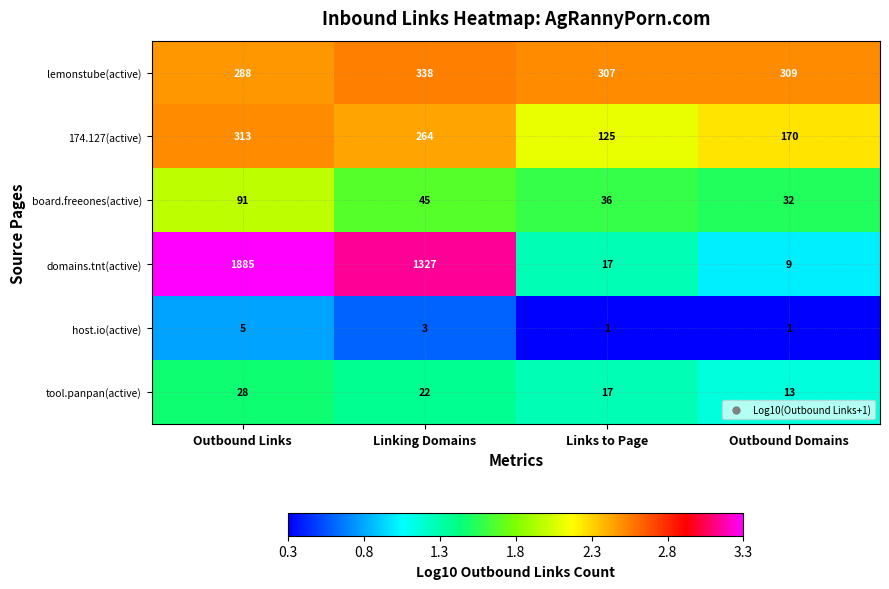

What is the spread (max minus min) of values at Outbound Domains?

308